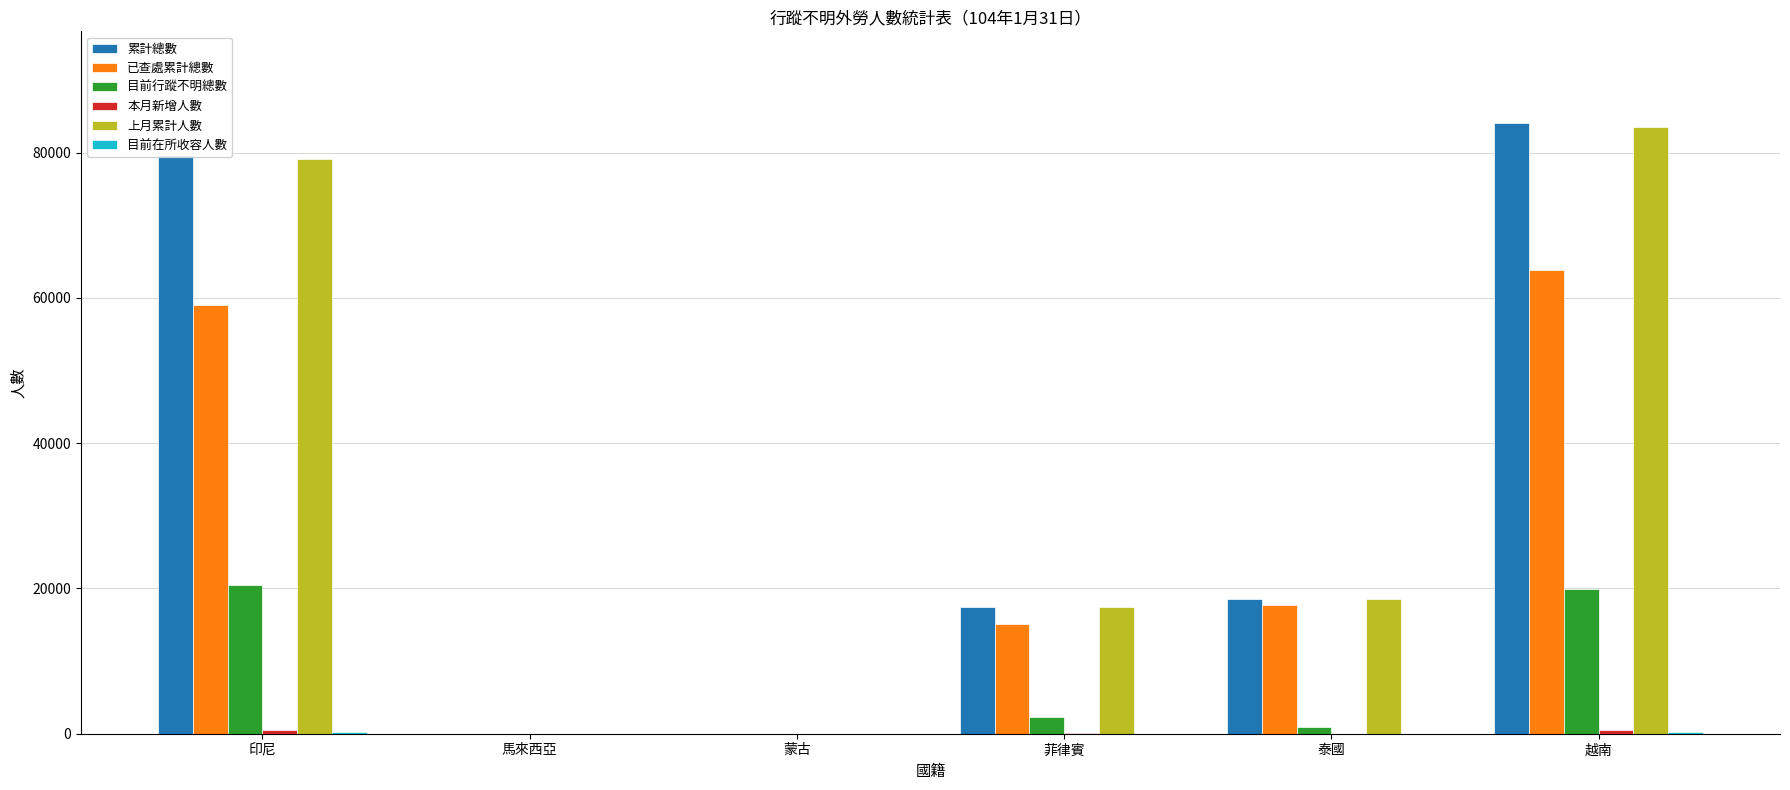

What is the sum of all 累計總數 values?

199822